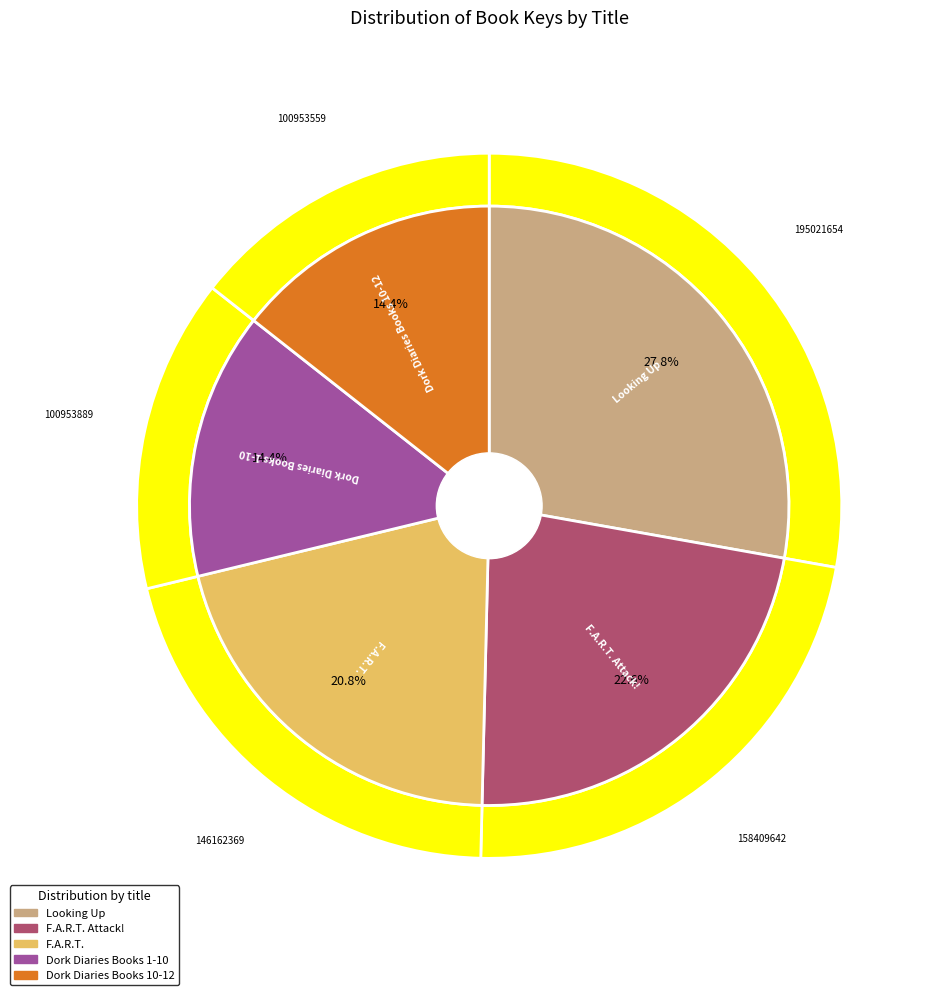

Is F.A.R.T. Attack! the majority of the pie?

No